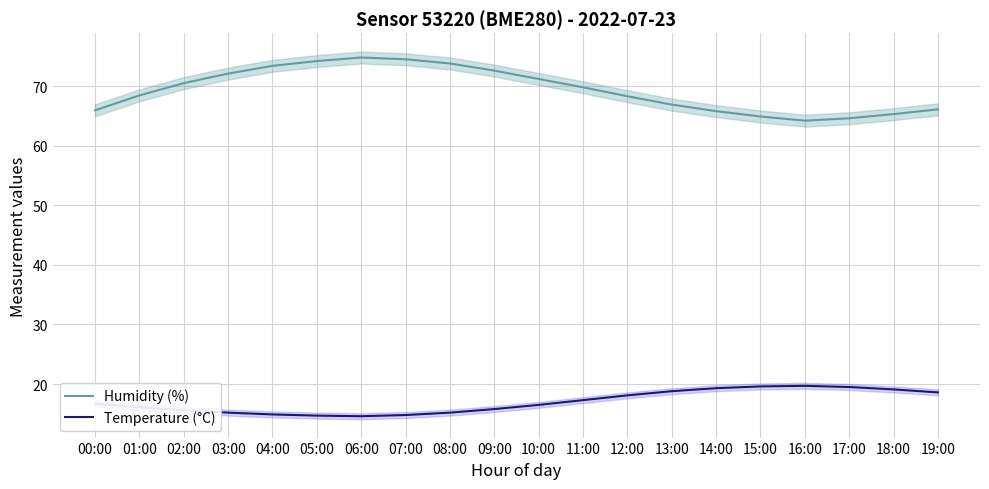

What is the sum of all Temperature (°C) values?

340.1